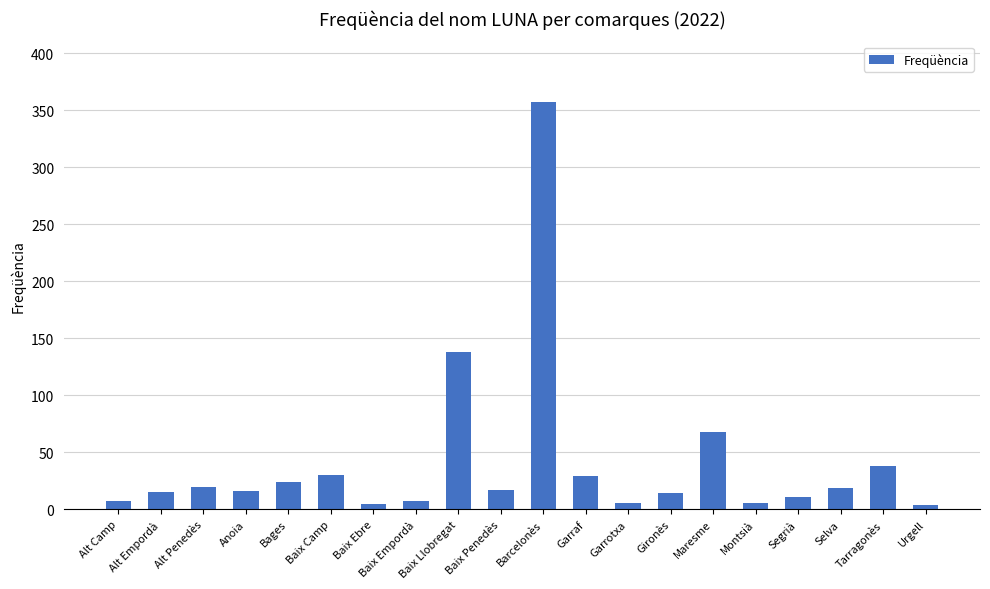

At which label does the data first exceed 17?

Alt Penedès